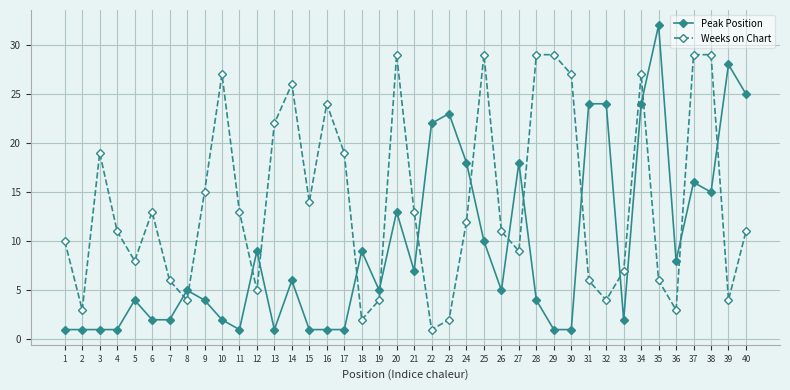

What is the sum of all Peak Position values?

377